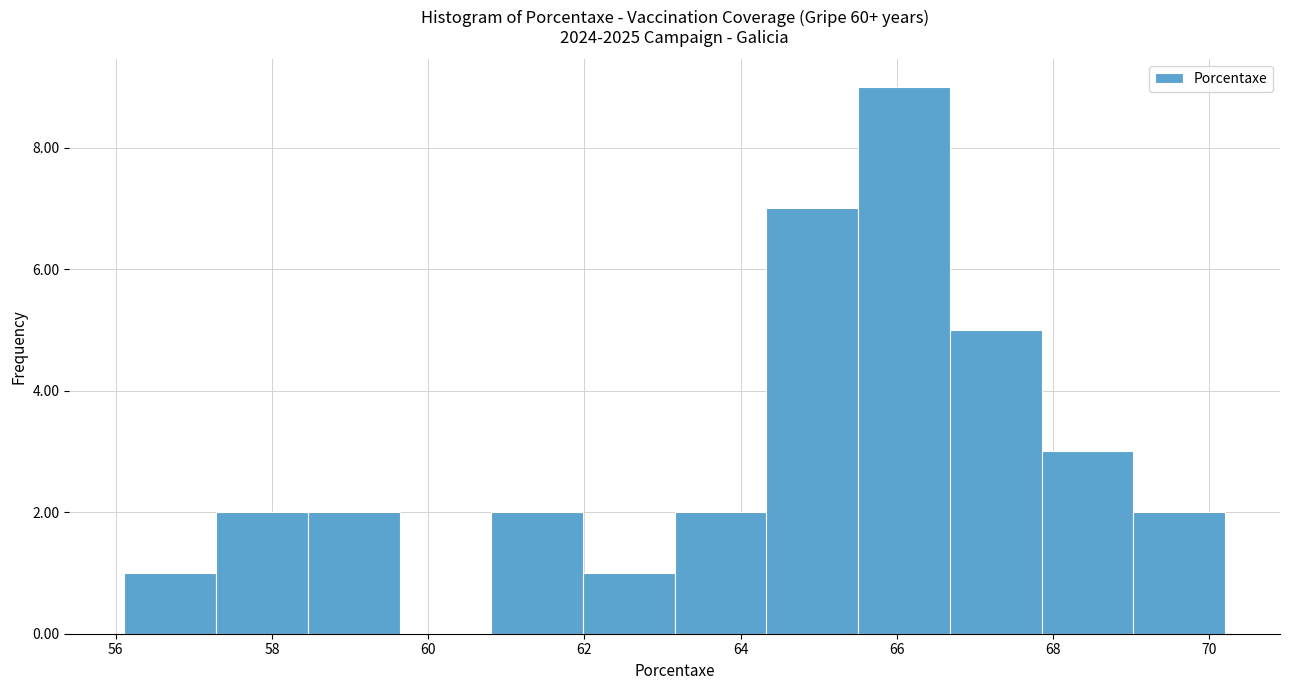

Reading left to right, list every bar in this chart as the range it spans on the x-axis followed by its height. Neither the bar edges nor the heights are printed on the chart, so give them approximately, as read against the axes.

56.2 to 57.2: 1
57.2 to 58.4: 2
58.4 to 59.6: 2
59.6 to 60.8: 0
60.8 to 62.0: 2
62.0 to 63.2: 1
63.2 to 64.4: 2
64.4 to 65.6: 7
65.6 to 66.6: 9
66.6 to 67.8: 5
67.8 to 69.0: 3
69.0 to 70.2: 2